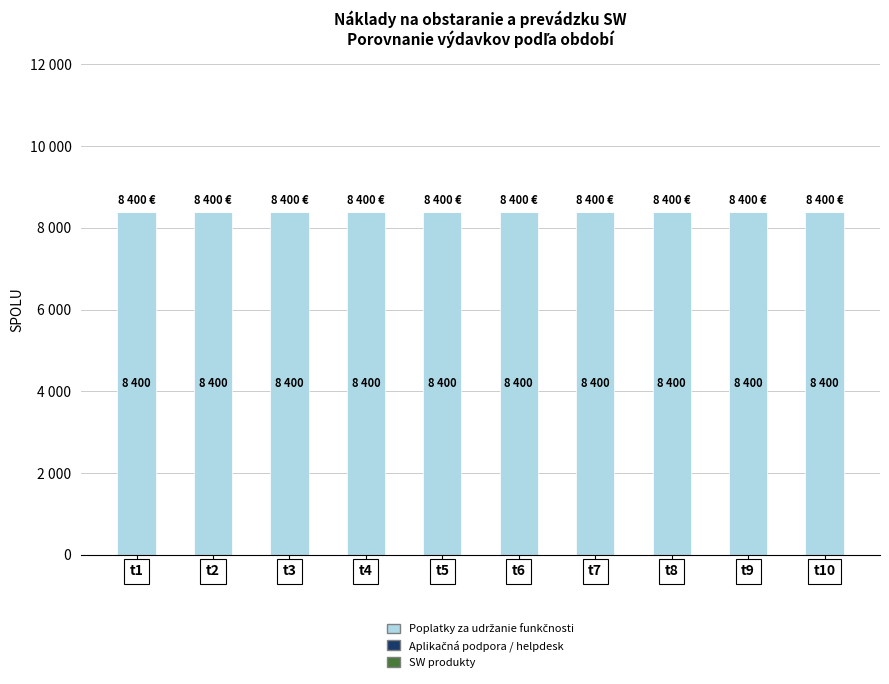

Is it true that Aplikačná podpora / helpdesk equals 0 at t9?

True